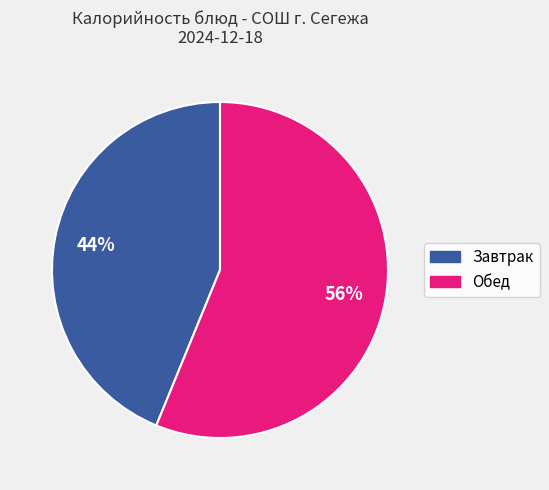

To the nearest percent, what is the average slice percentage?

50%